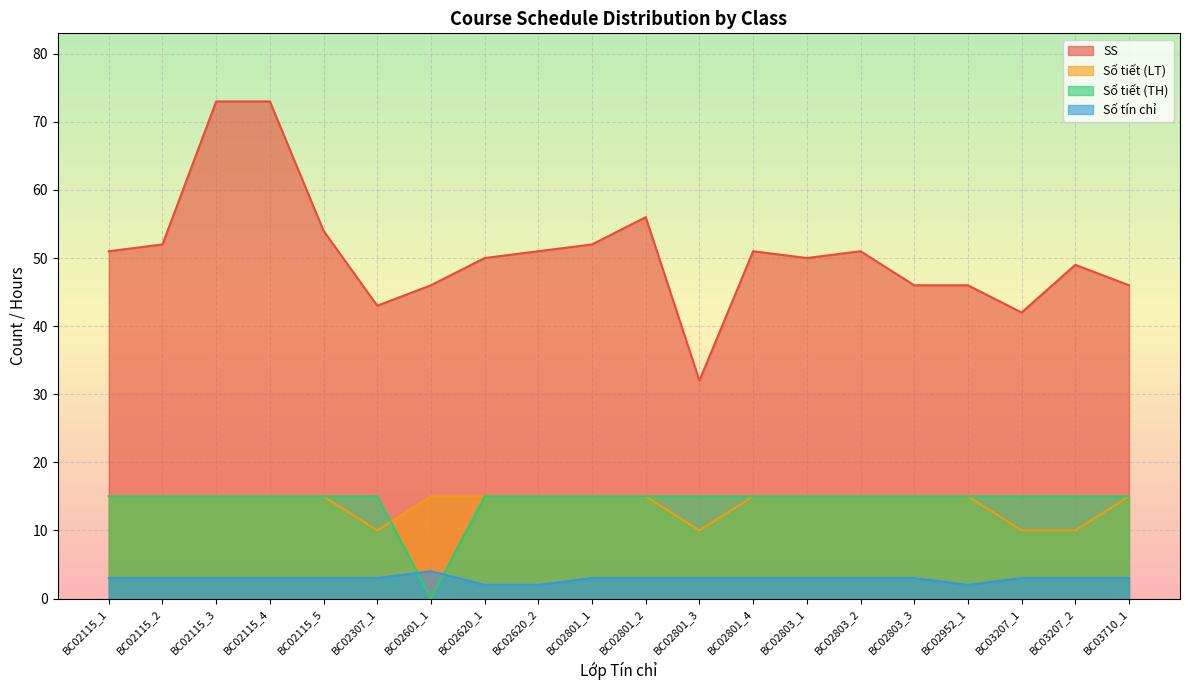

Where does the SS series first go above 51?

BC02115_2